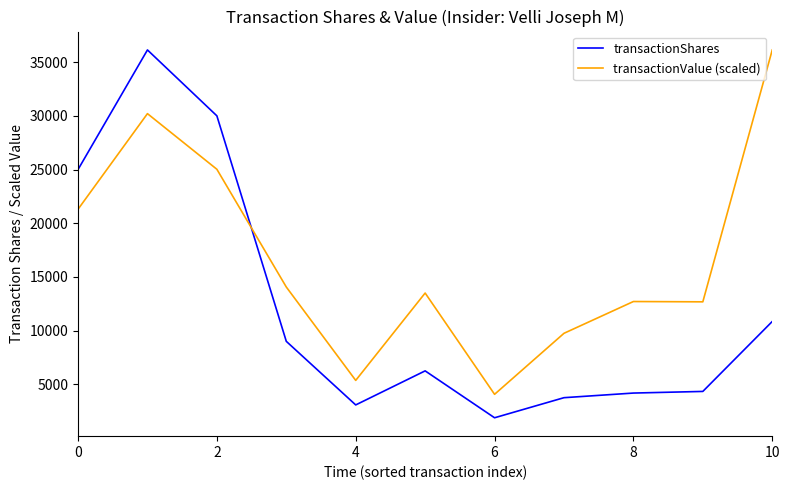

What is the difference between the maximum and minimum values in the transactionValue (scaled) series?

32069.3